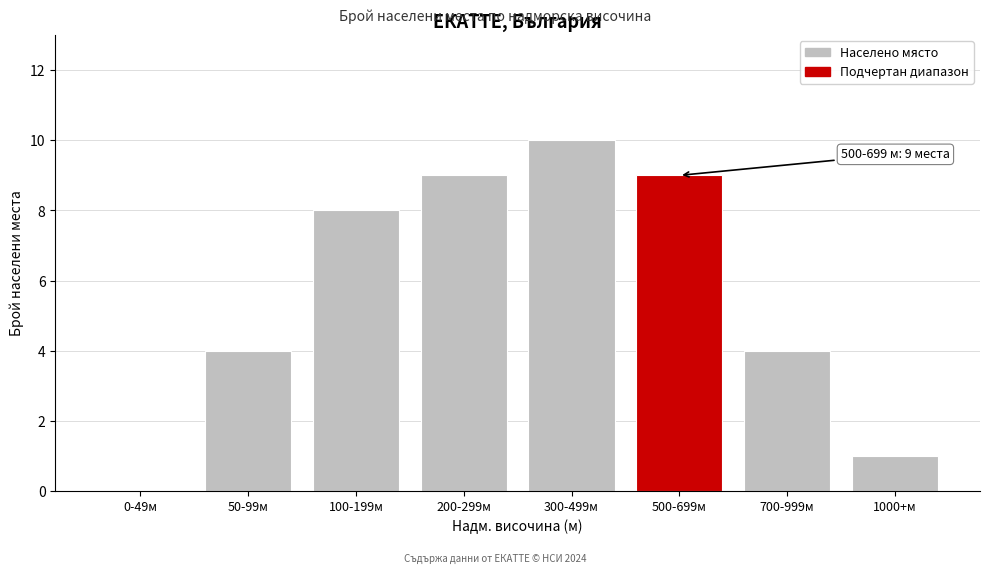

Reading left to right, transcribe all the data shown in this chart.

0-49м=0	50-99м=4	100-199м=8	200-299м=9	300-499м=10	500-699м=9	700-999м=4	1000+м=1